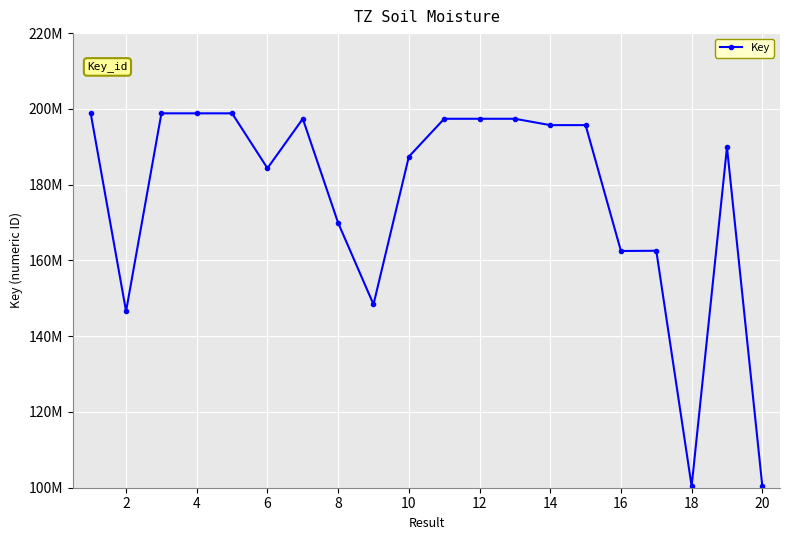

Does the chart have visible grid lines?

Yes